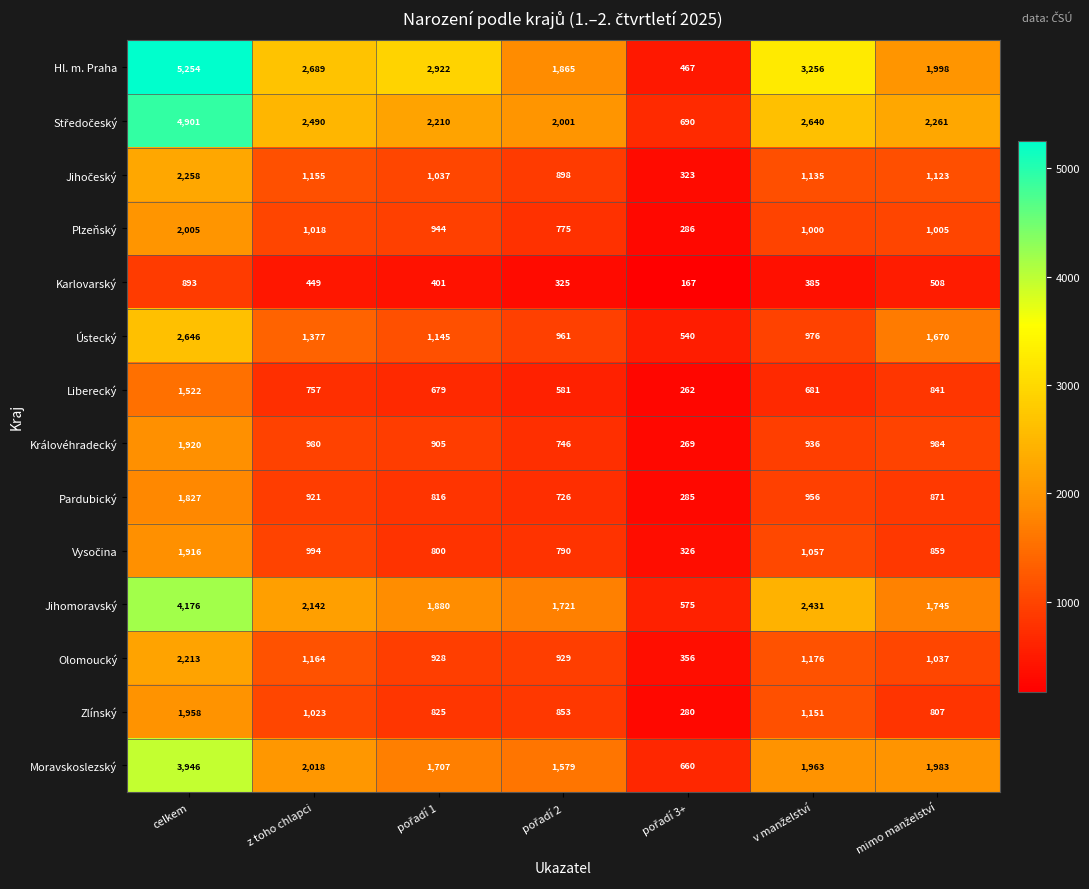

Which series has the largest range (max minus min)?

Hl. m. Praha